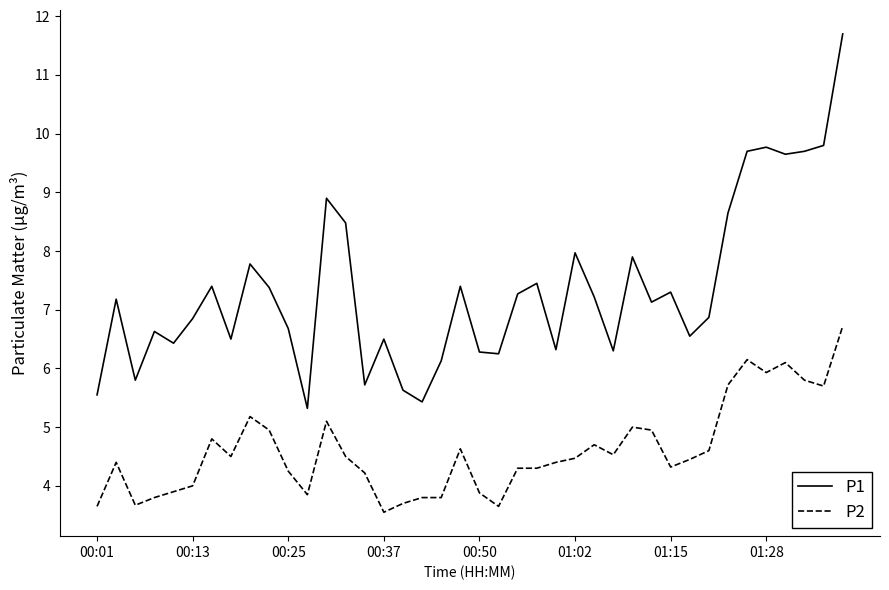

What is the greatest value displayed?

11.7